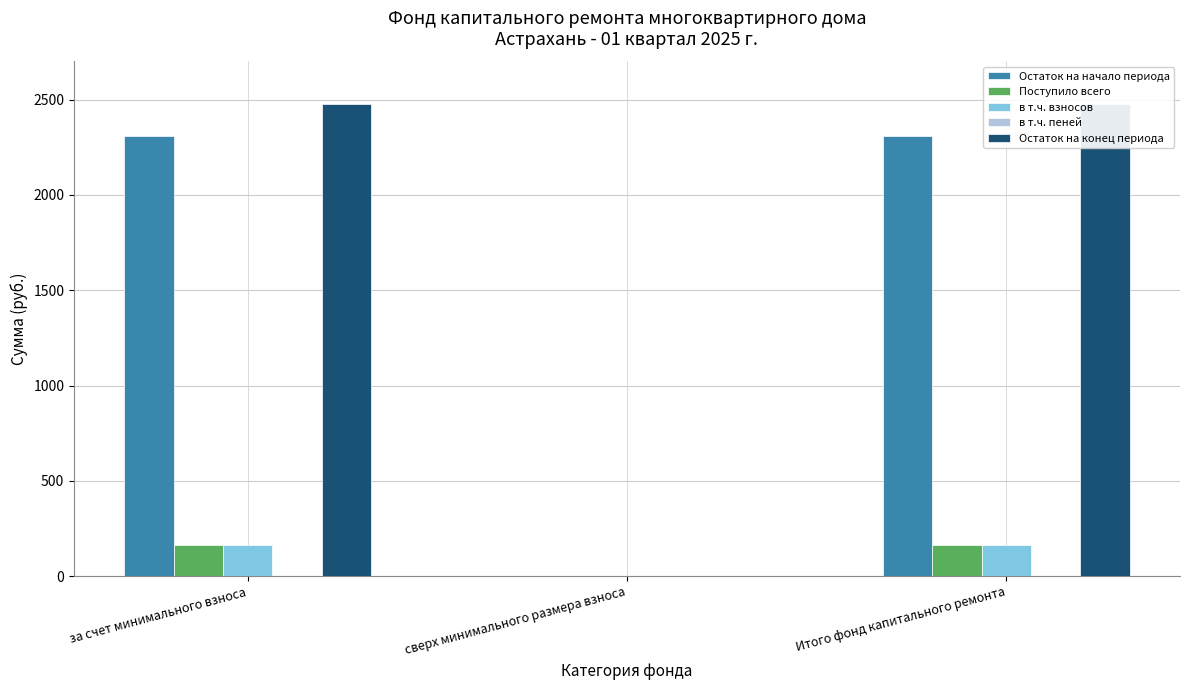

At how many categories does at least one series exceed 694?

2